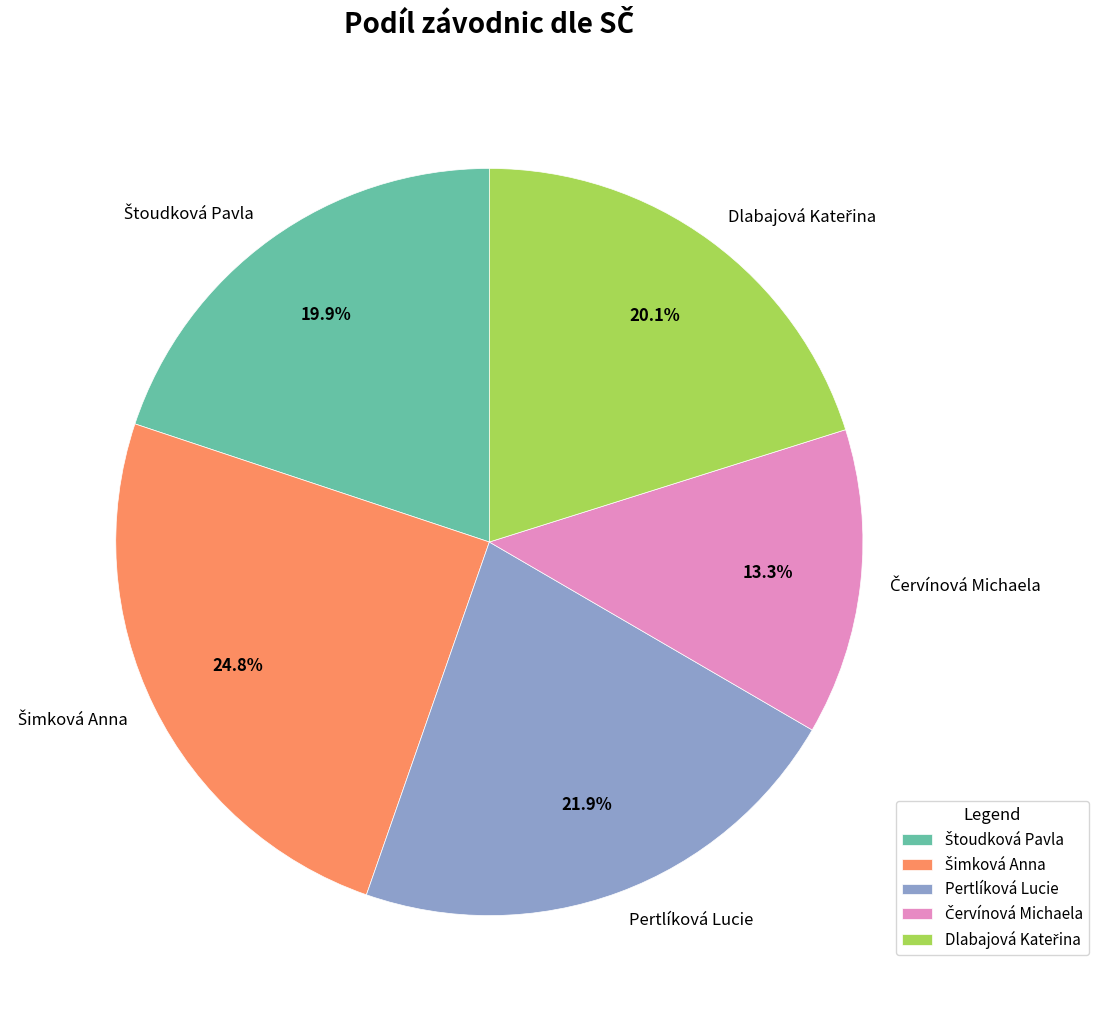

Is there a majority slice in this chart?

No